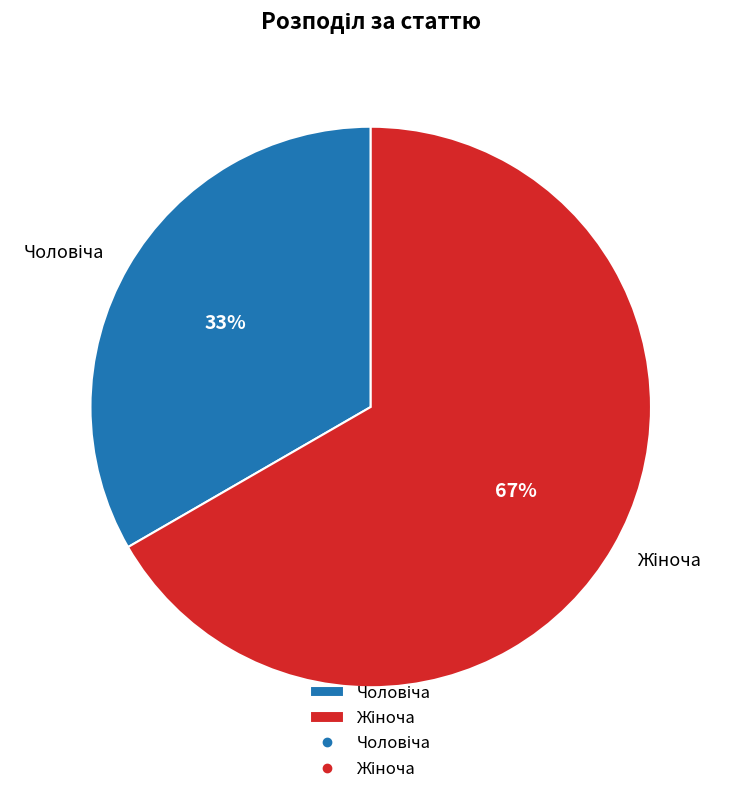

To the nearest percent, what is the average slice percentage?

50%